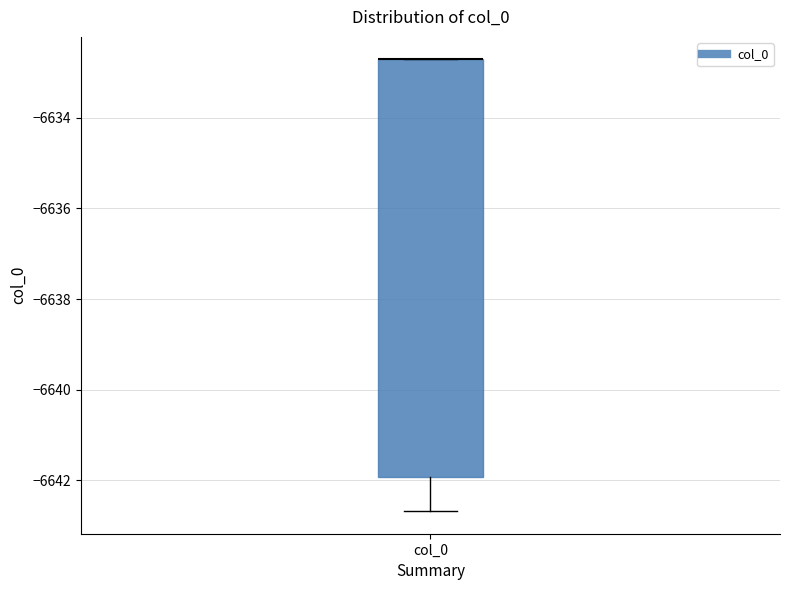

Read this box plot against the y-axis: the position of the median line, the range covered by the box, and the ends of both whiskers. The values are not printed on the chart, so give them approximately, as read against the axis.

median -6632.8 (drawn on the box's upper edge), box -6642.0 to -6632.8, whiskers -6642.6 to -6632.8